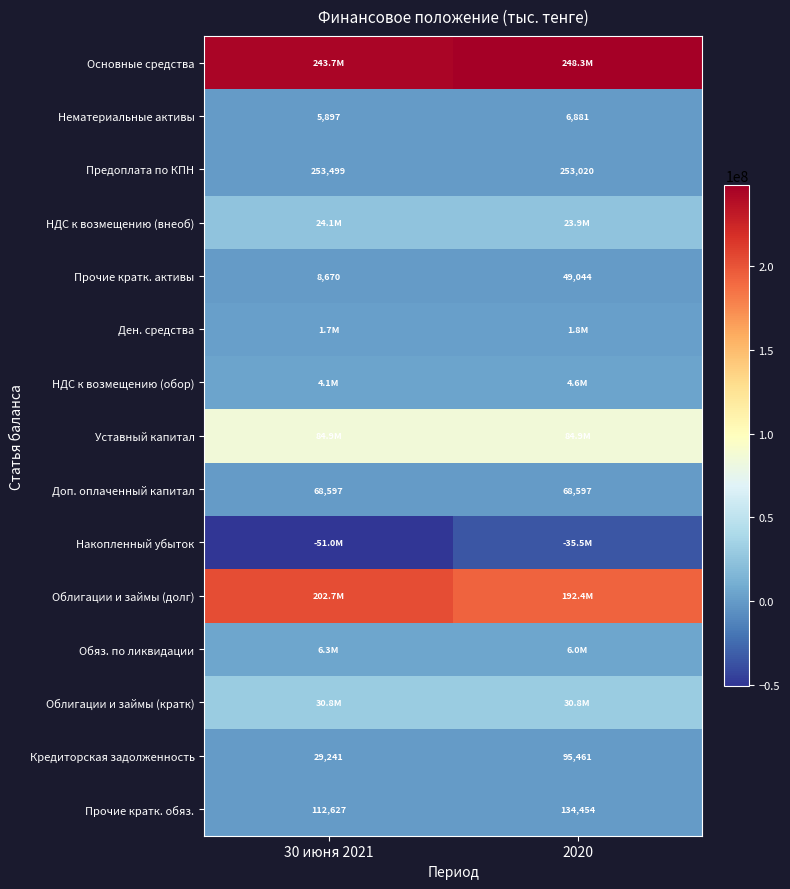

True or false: Нематериальные активы has a value of 7823 at 30 июня 2021.

False